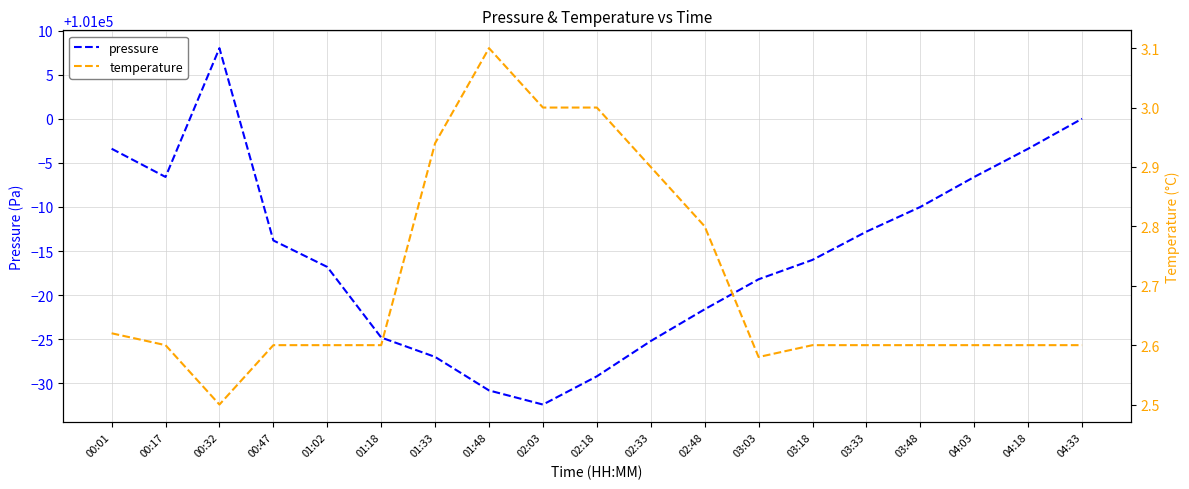

How many data points does each series have?

19